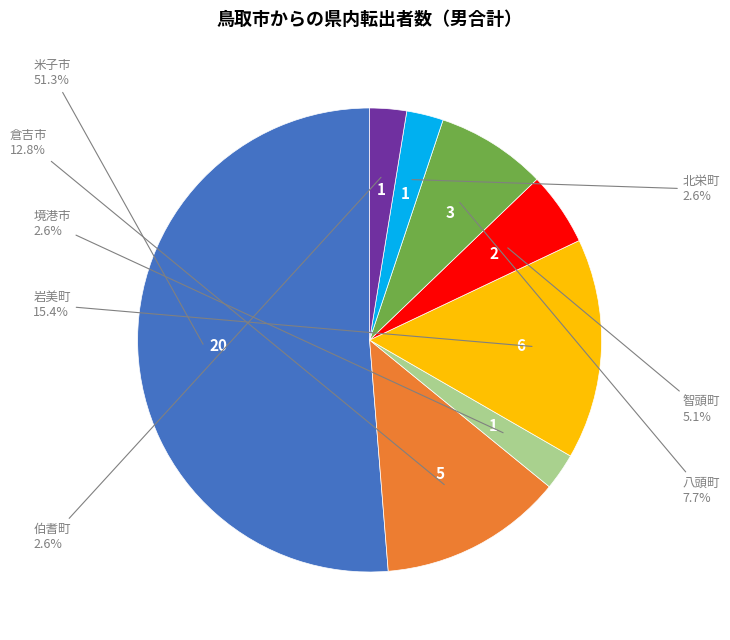

Is there a majority slice in this chart?

Yes